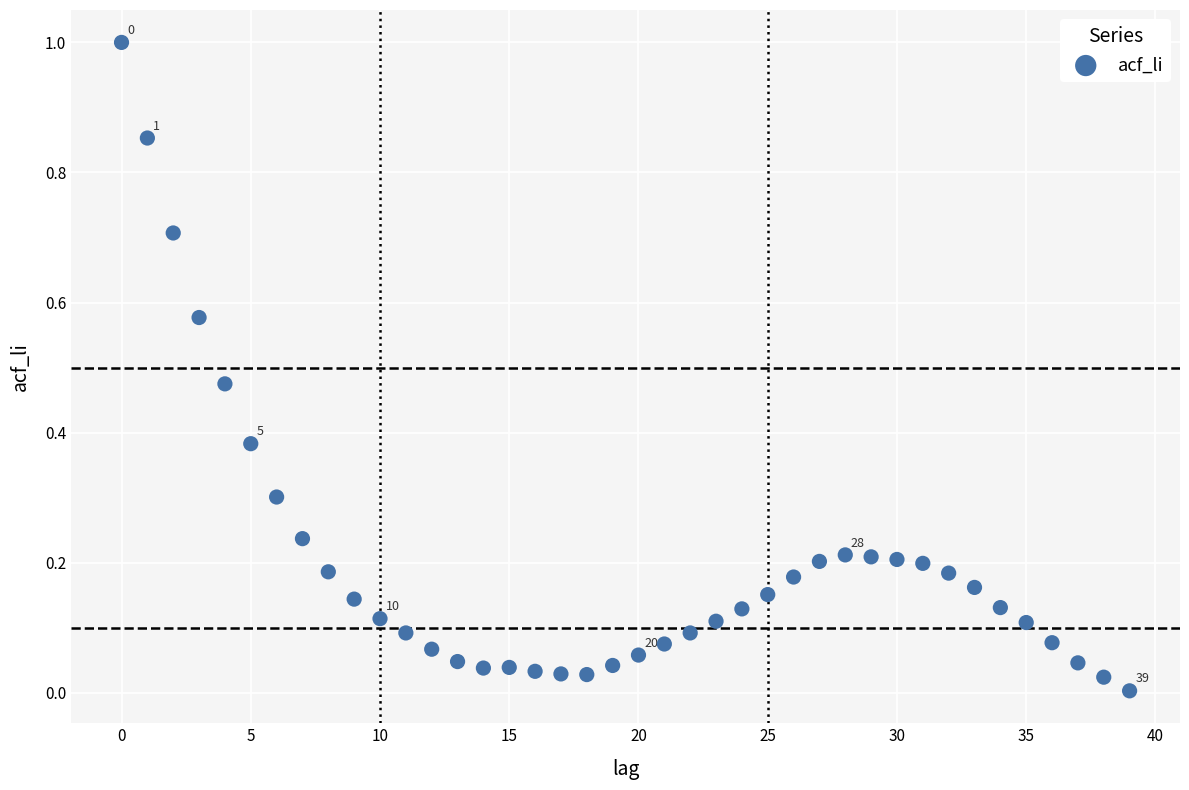

What is the range of Y values (max minus min)?

1.0